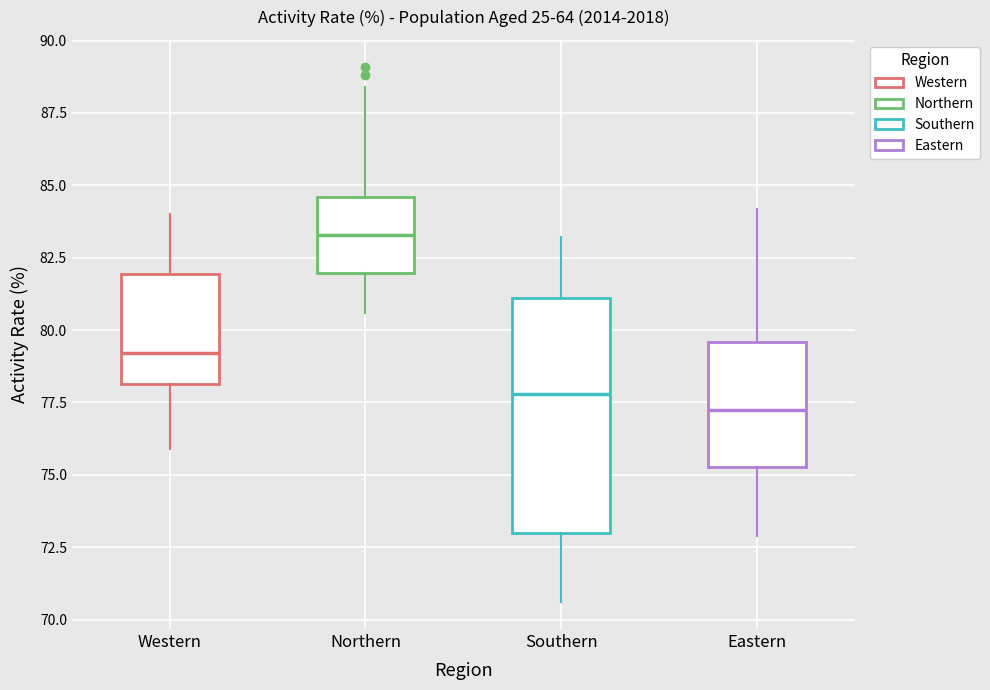

Comparing the boxes themselves (not the whiskers), which one is the tallest?

Southern